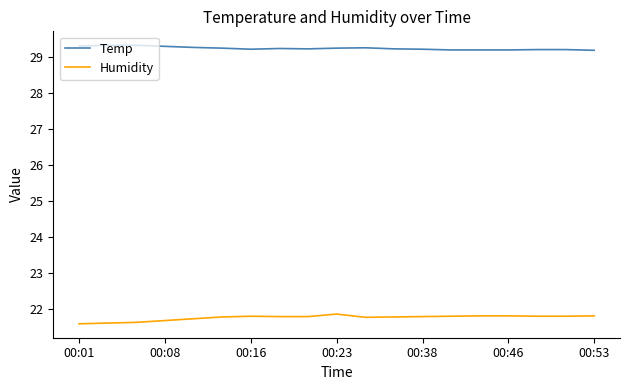

Rank the series by their average value, from lowest to highest.

Humidity, Temp